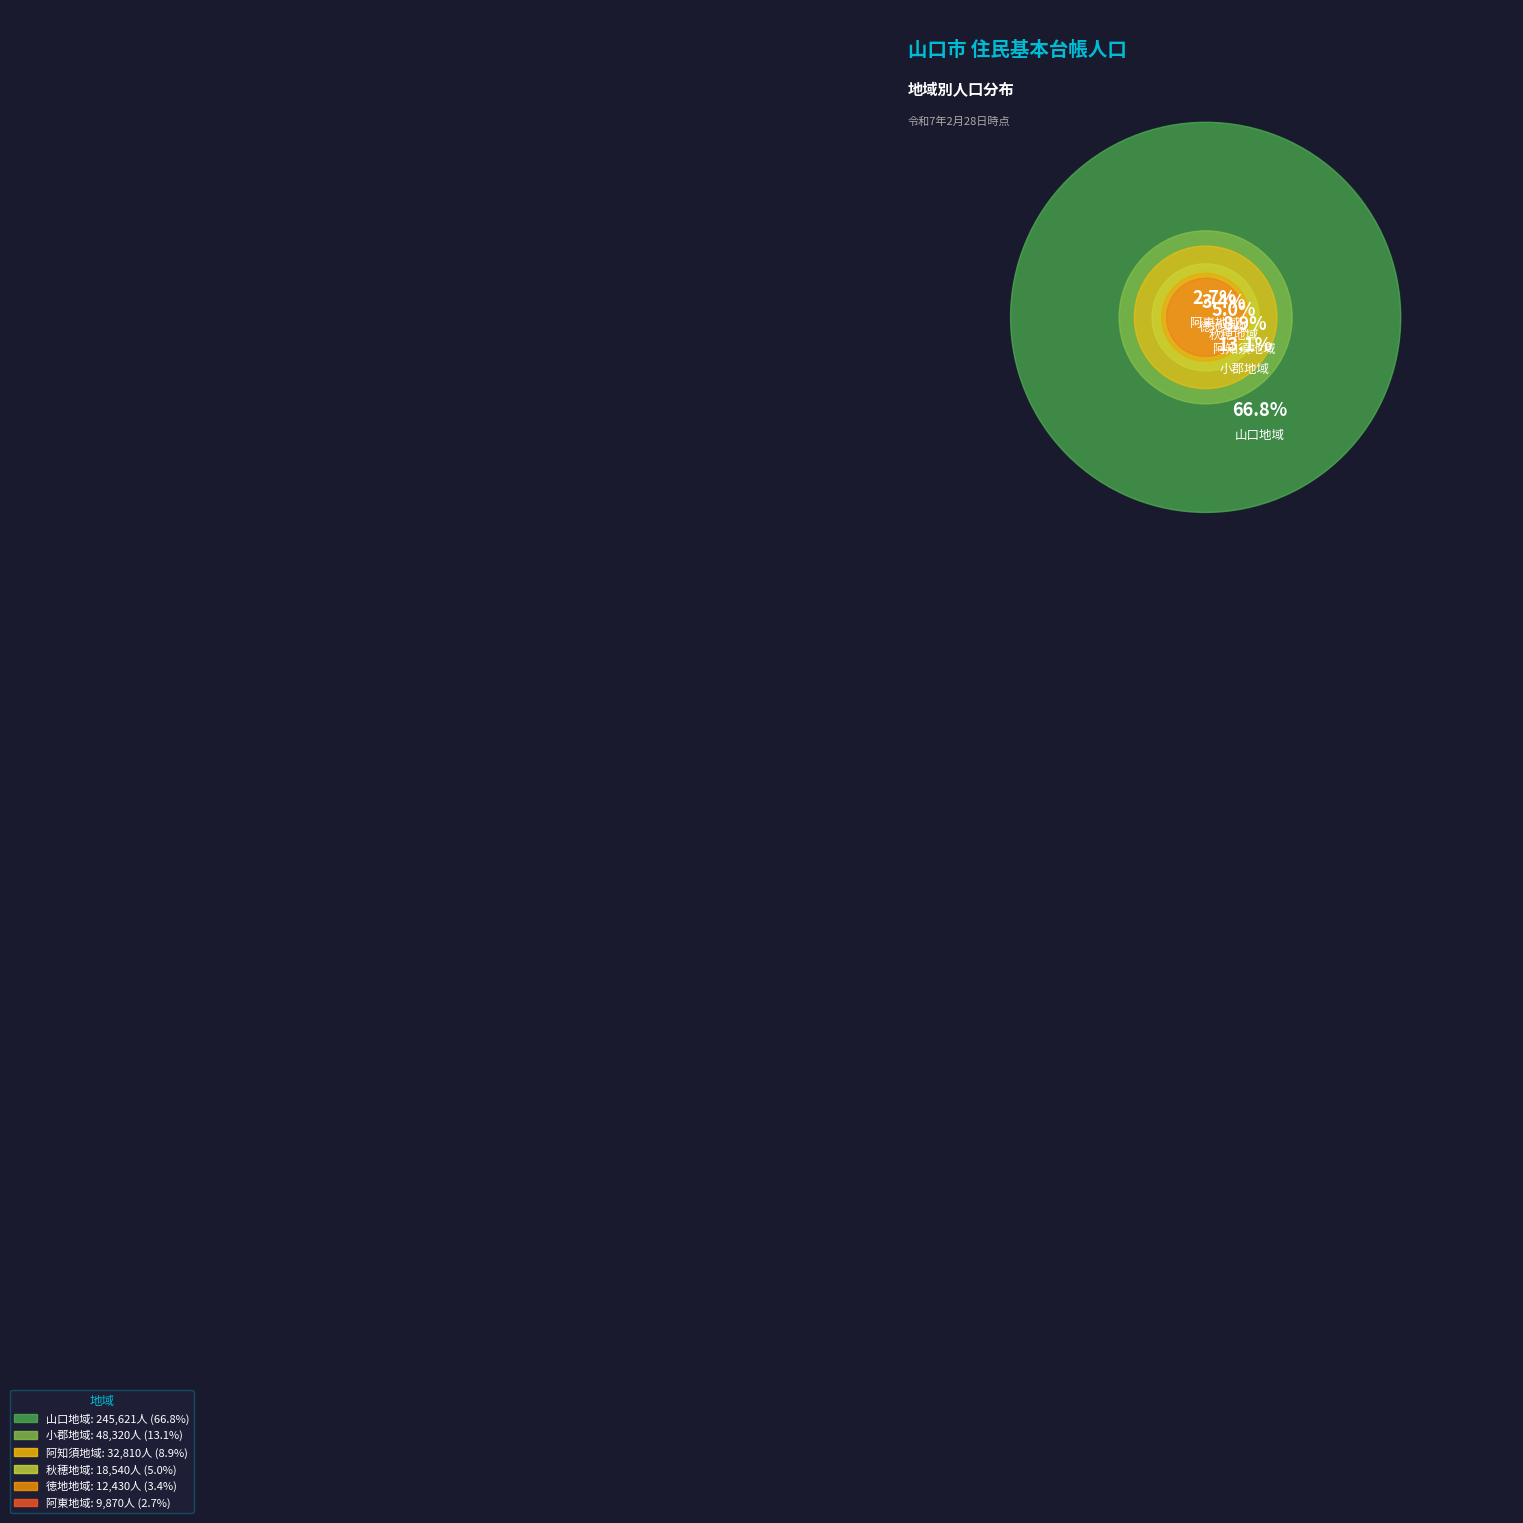

Is the sum of 12 and 14 greater than half?

No